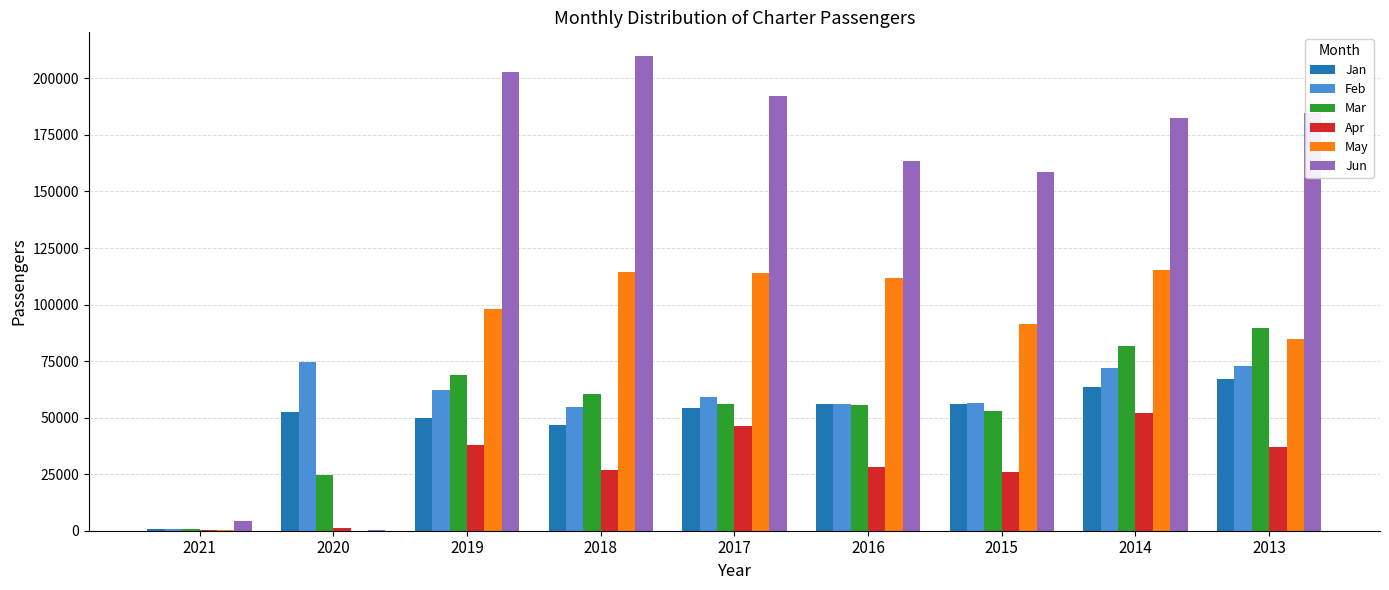

Which series has the largest total across all categories?

Jun